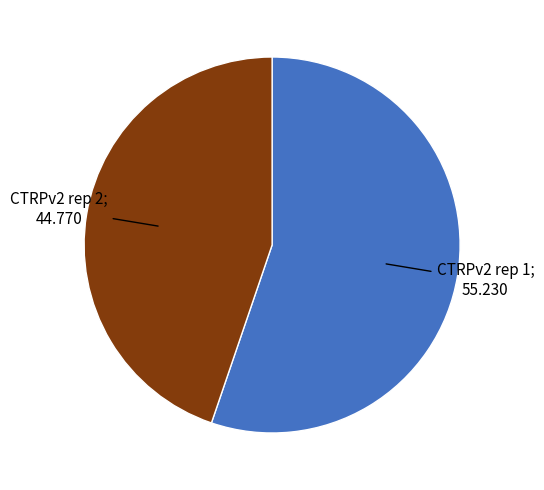

Is there any slice that represents more than half of the pie?

Yes